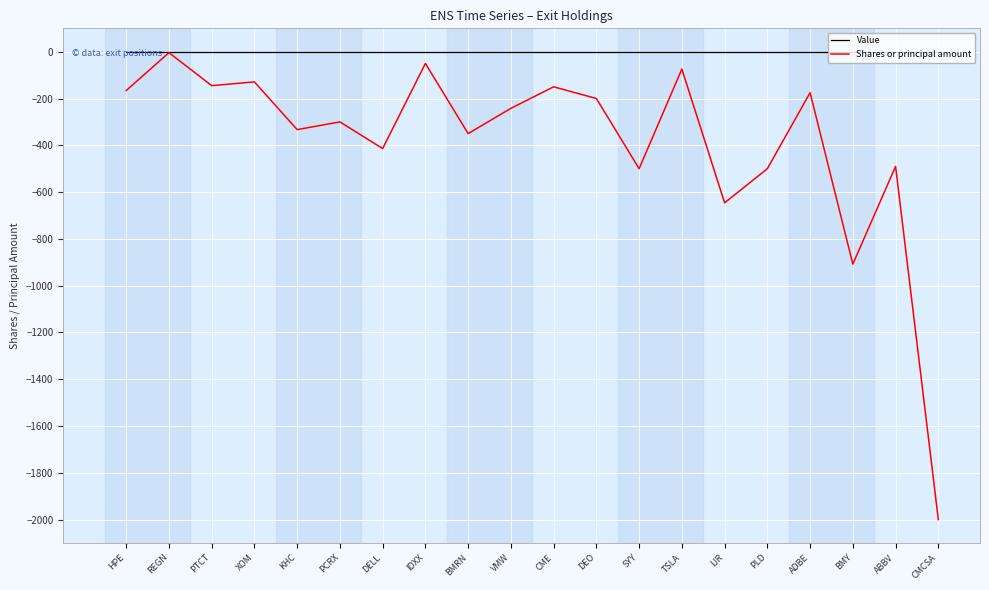

The Shares or principal amount series shows -166 at HPE. True or false?

True